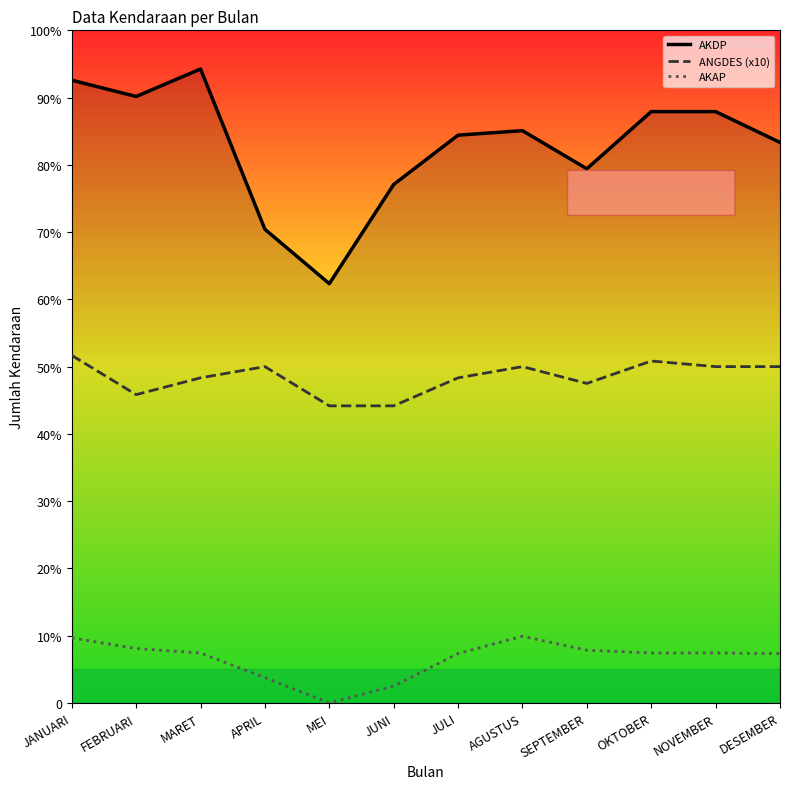

Is this an area chart (filled region under the line)?

Yes